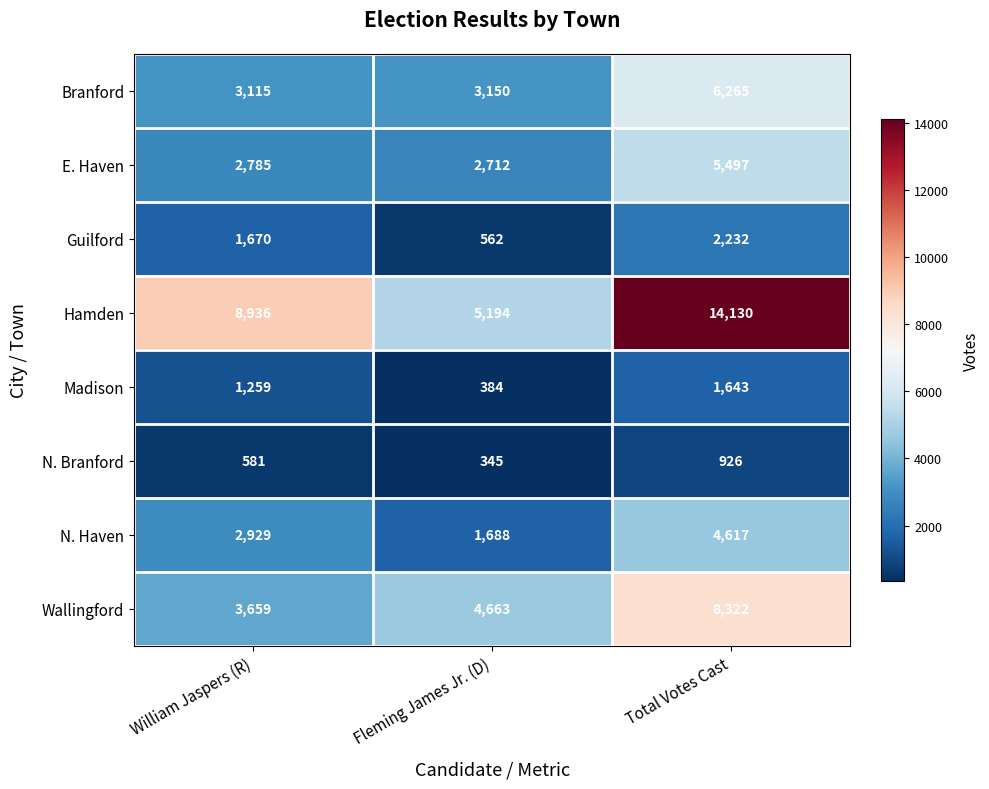

List the series in order of their peak value, highest first.

Hamden, Wallingford, Branford, E. Haven, N. Haven, Guilford, Madison, N. Branford